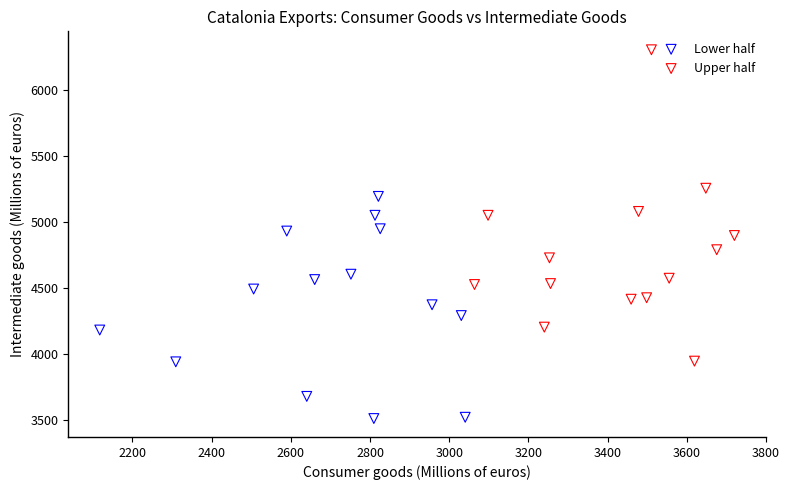

Which series contains the lowest Y value?

Lower half